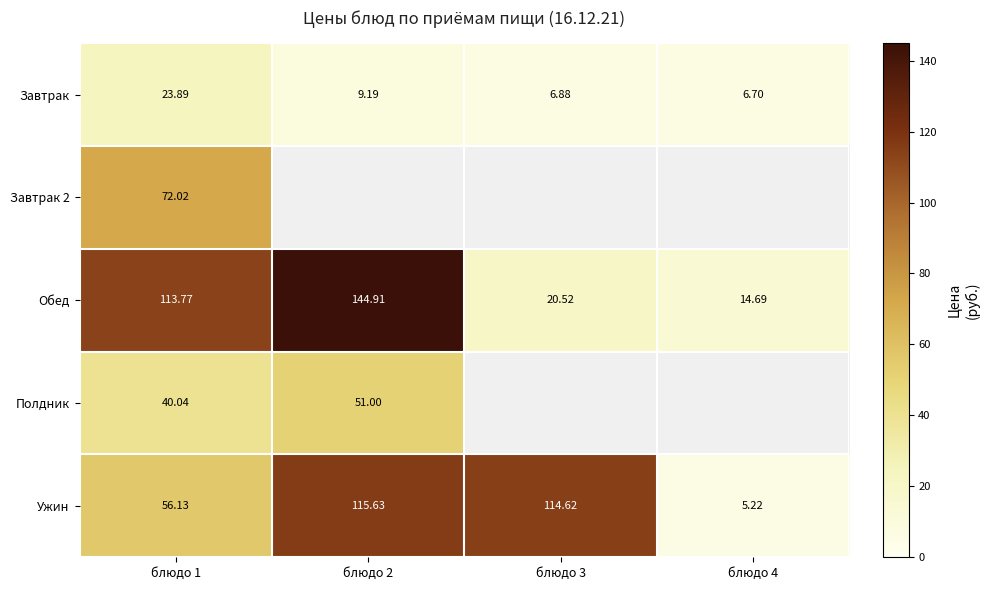

What is the average value of the Ужин series?

72.9